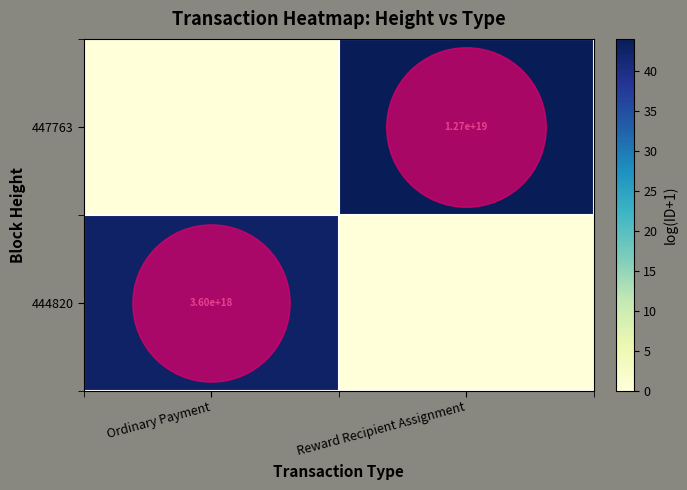

What is the sum of all 444820 values?

42.7